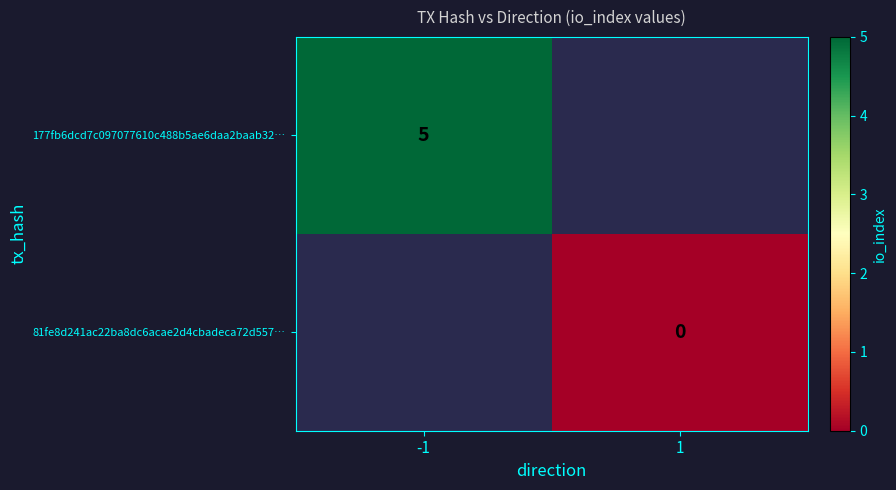

At which category does the chart reach its minimum across all series?

1